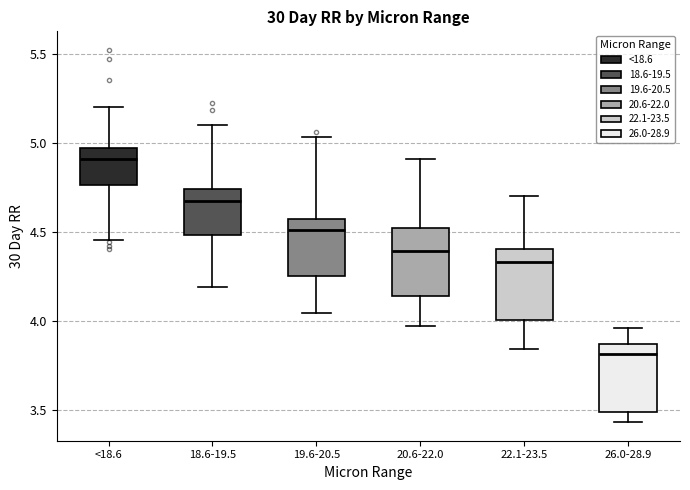

Which box has the highest median line?

<18.6